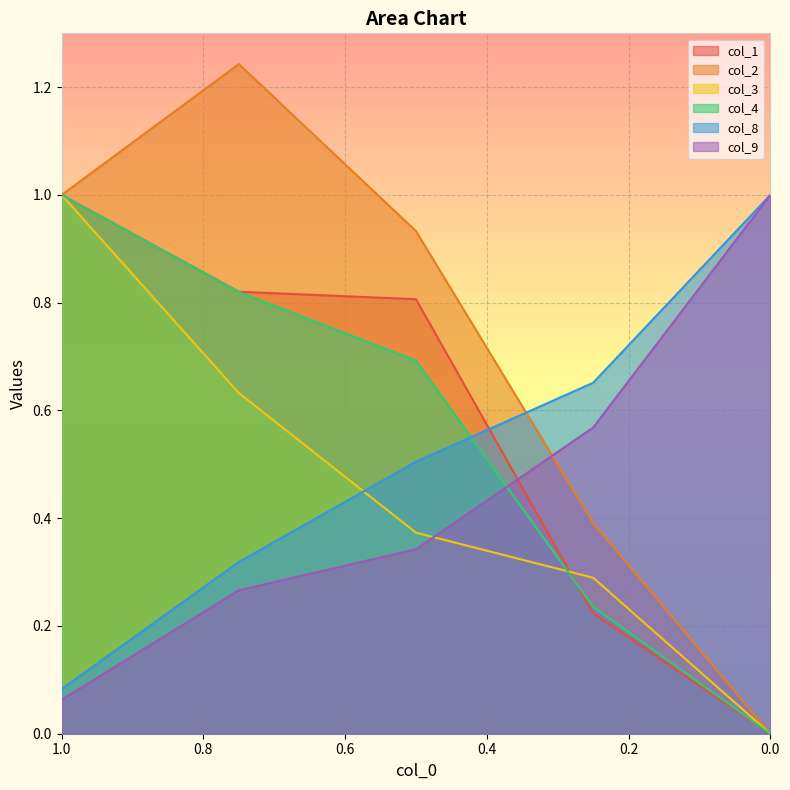

What is the total value across all series at 0.75?

4.1